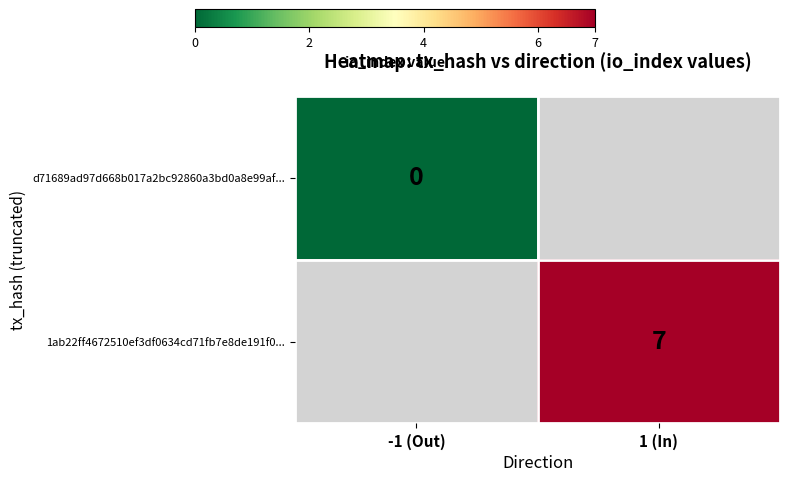

True or false: 1ab22ff4672510ef3df0634cd71fb7e8de191f0... has a value of 12 at 1 (In).

False